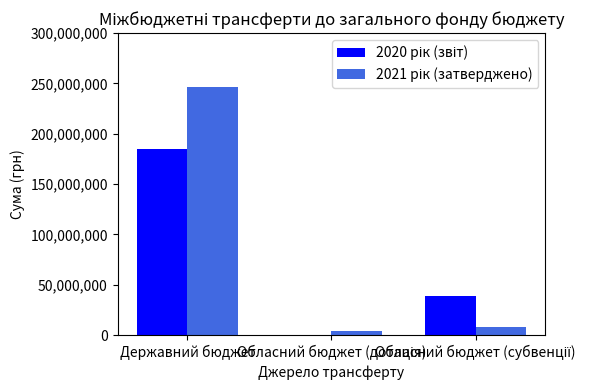

What is the greatest value displayed?

246832700